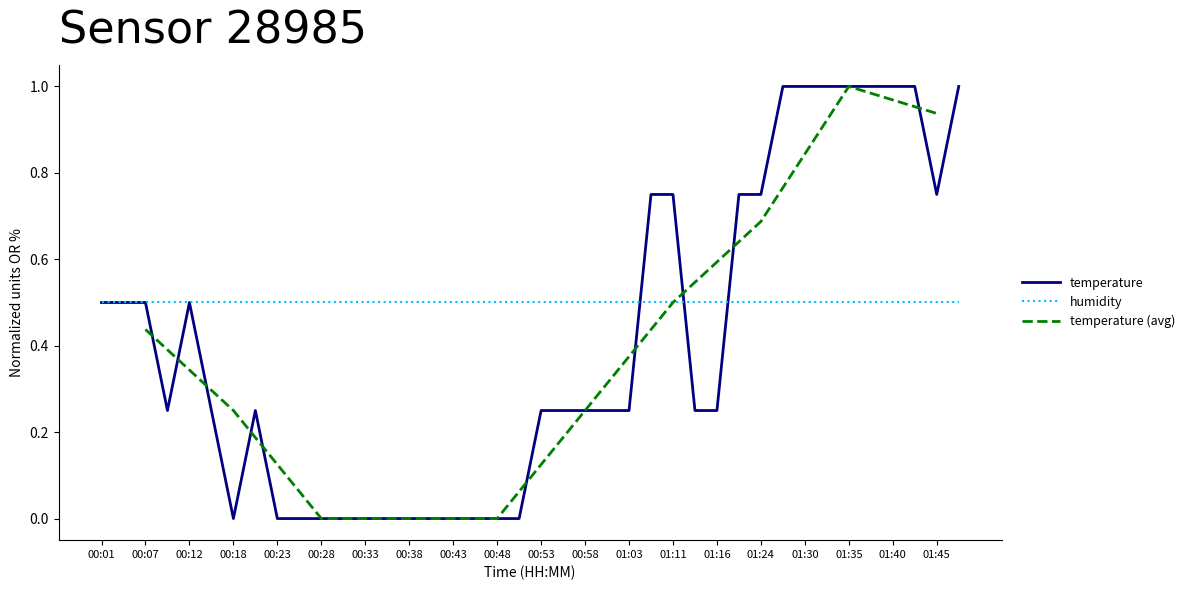

Is it true that the value at 00:25 is 0.6?

False